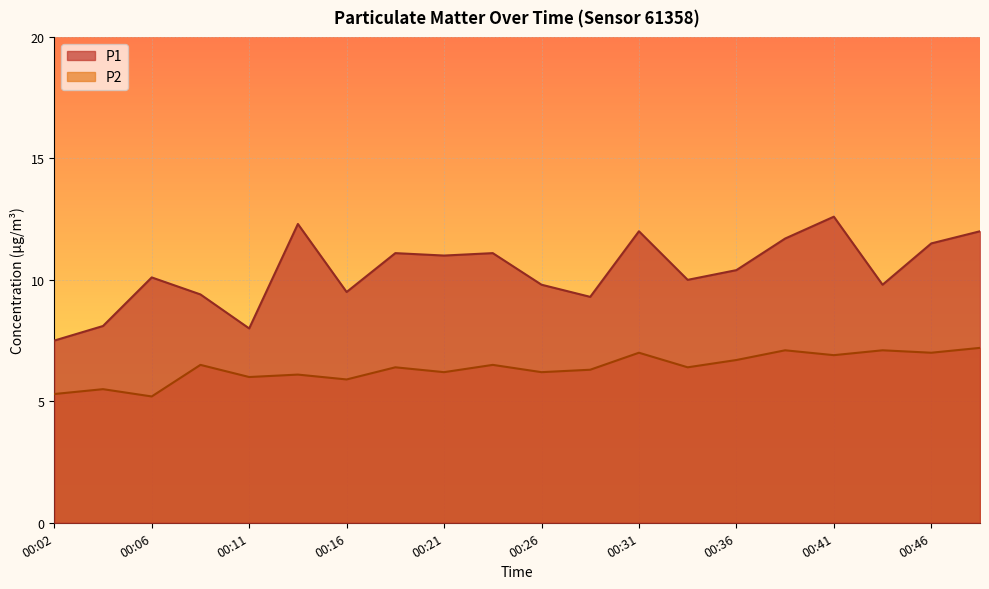

How many data points does each series have?

20